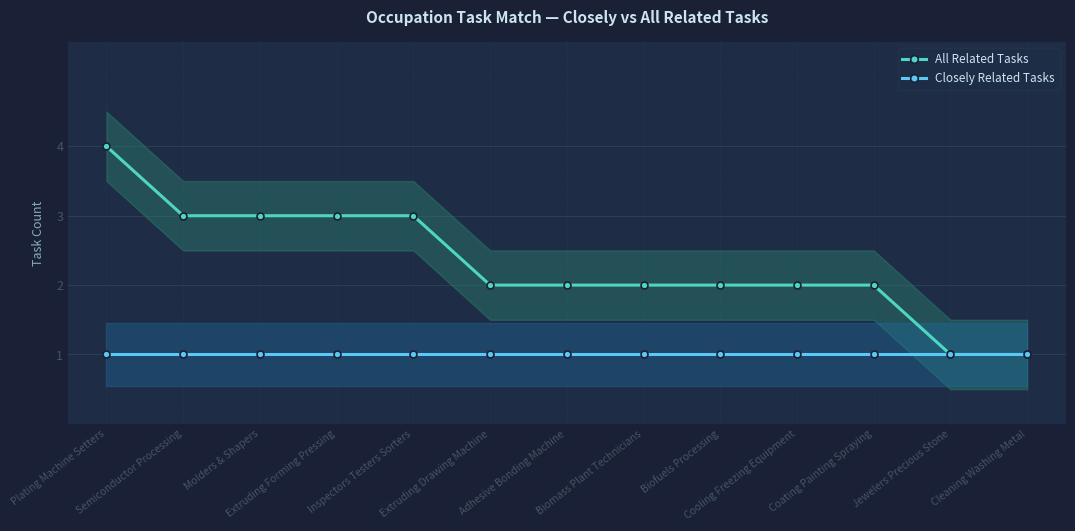

Reading left to right, extract all data points from this chart.

All Related Tasks: 4	3	3	3	3	2	2	2	2	2	2	1	1
Closely Related Tasks: 1	1	1	1	1	1	1	1	1	1	1	1	1